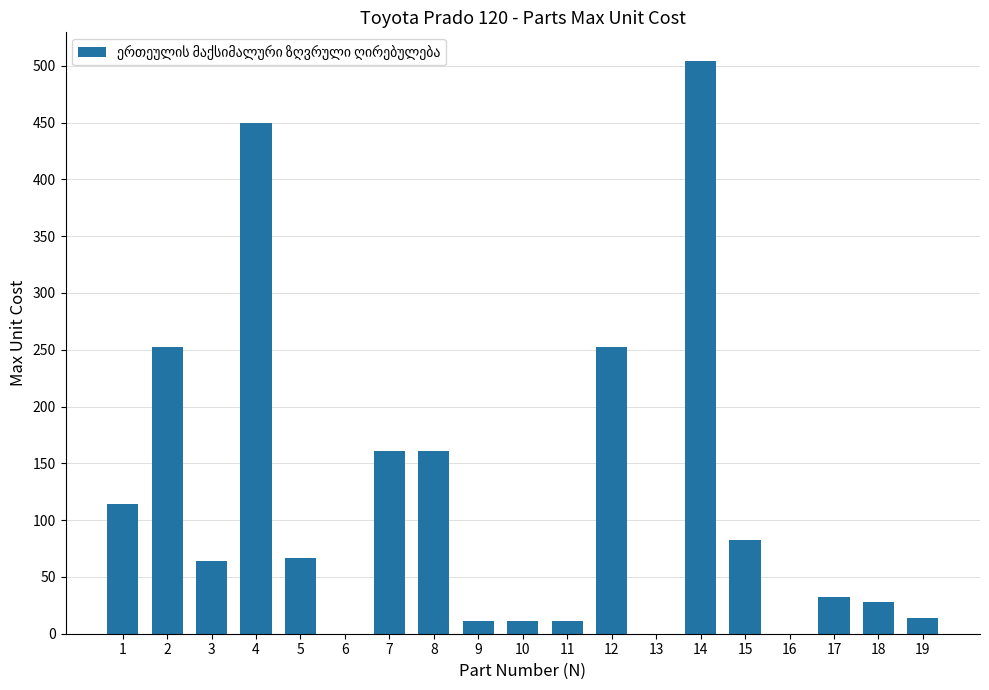

What is the sum of the values at 4 and 8?

609.6